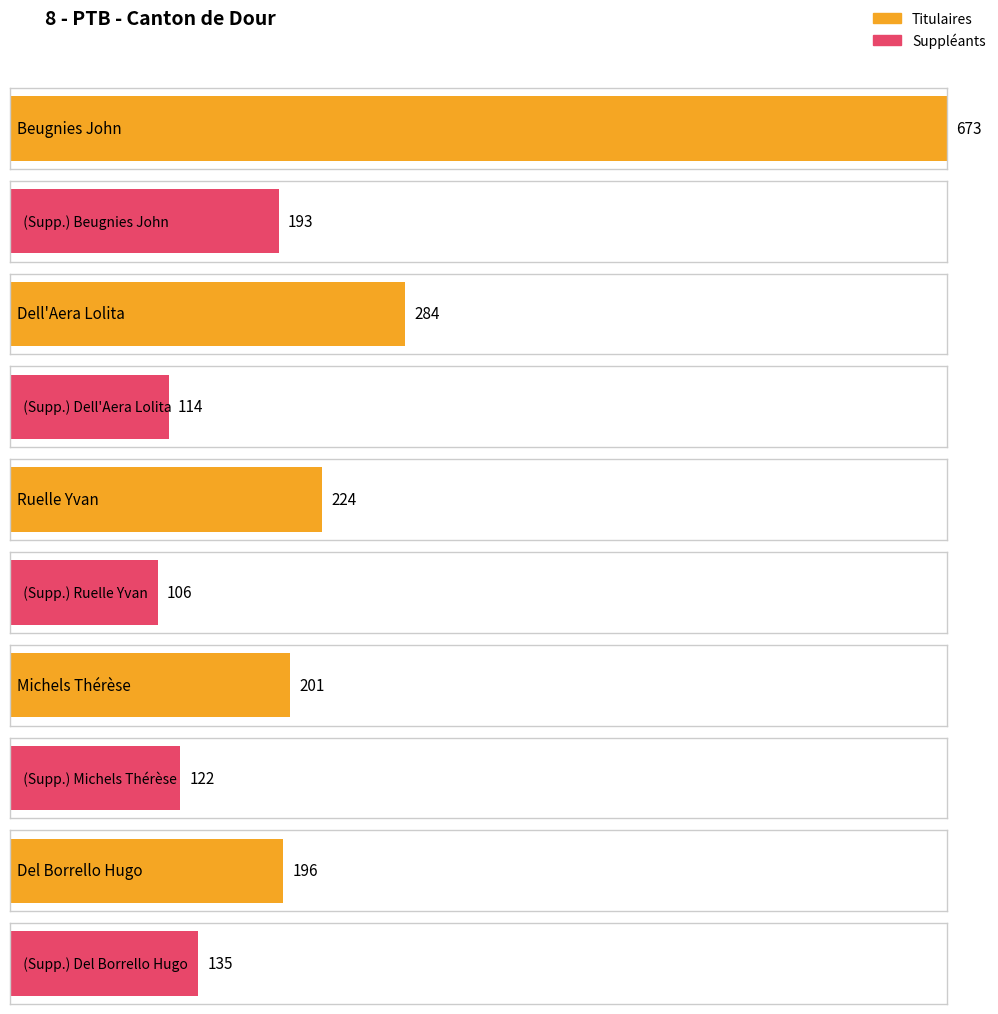

What is the sum of the Suppléants values at Dell'Aera Lolita and Ruelle Yvan?

220